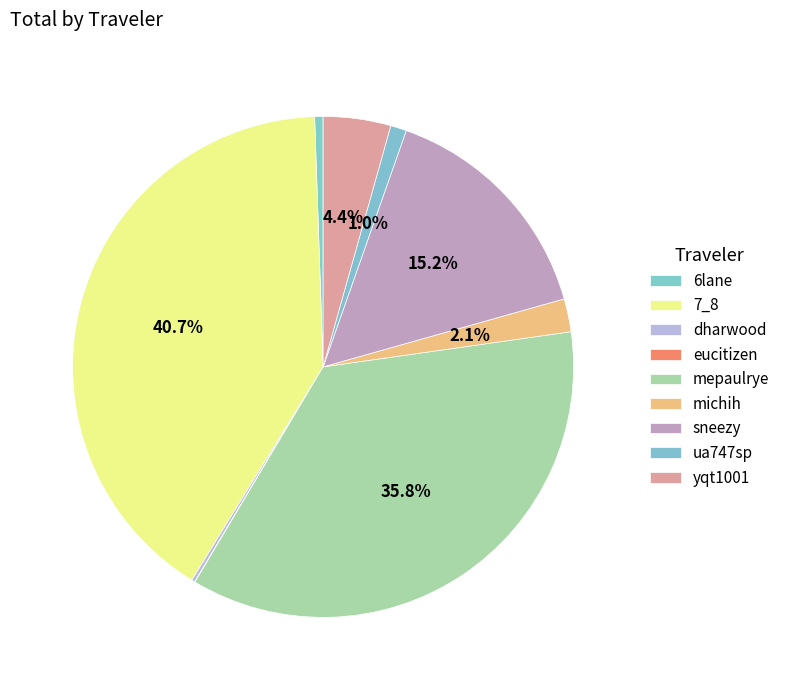

What percentage is the yqt1001 slice, to the nearest percent?

4%